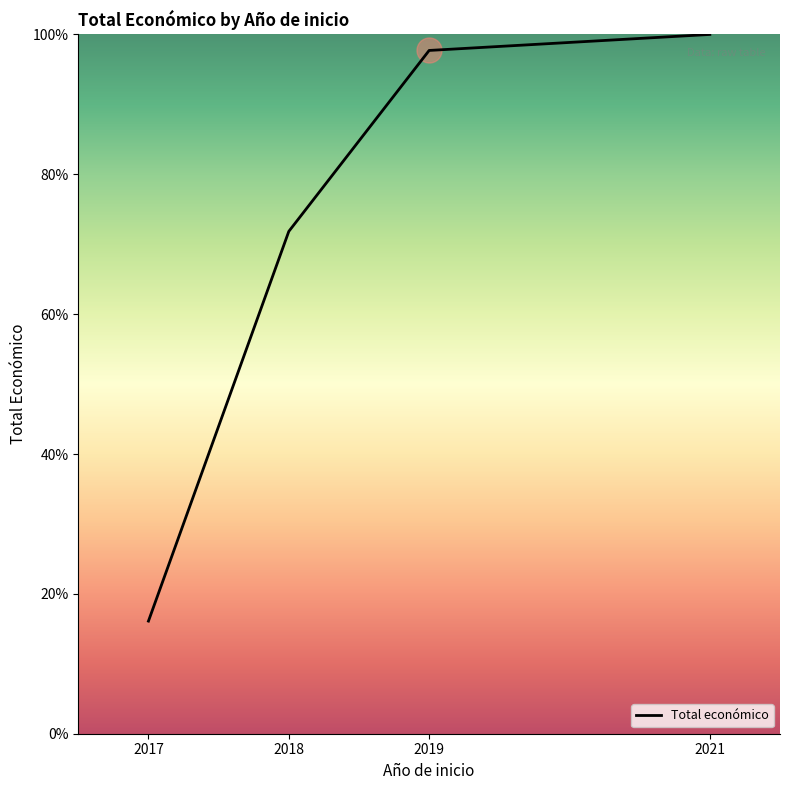

What is the difference between the maximum and minimum values?

83.9